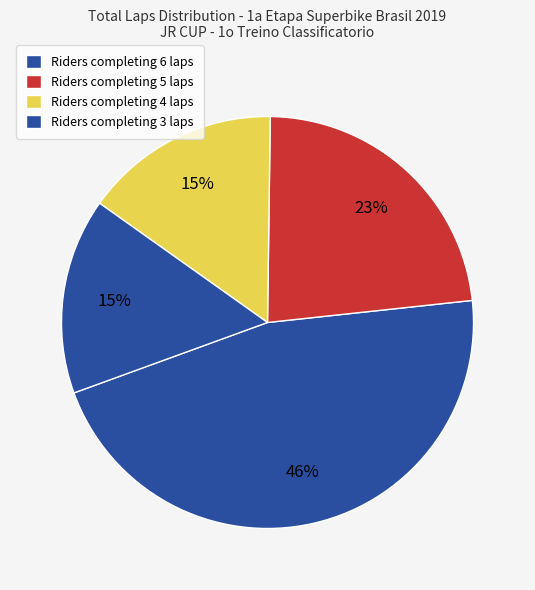

How many slices are in this pie chart?

4